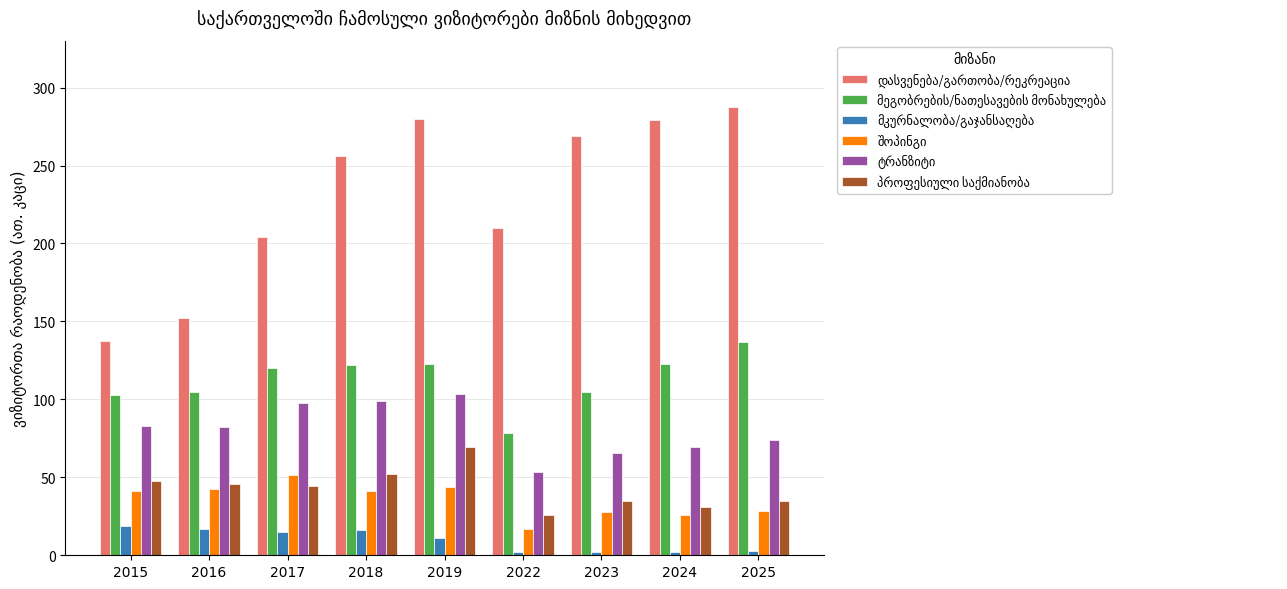

Are the bars horizontal?

No